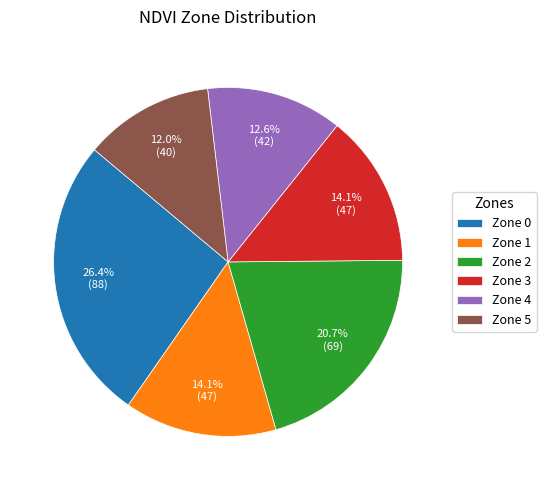

Which category has the biggest portion of the pie?

Zone 0